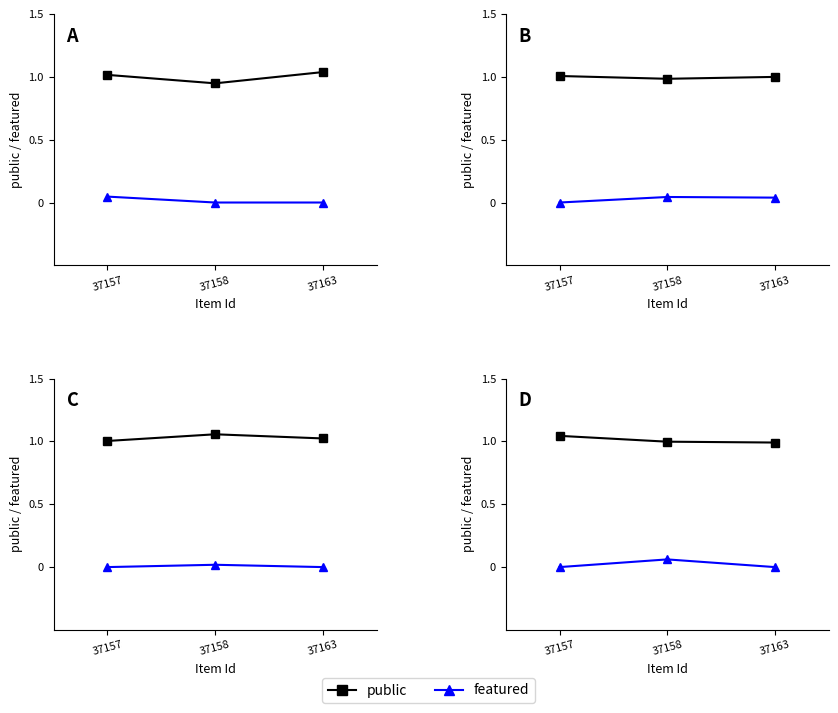

Reading left to right, extract all data points from this chart.

public: 1.0	1.0	1.0
featured: 0.0	0.1	0.0